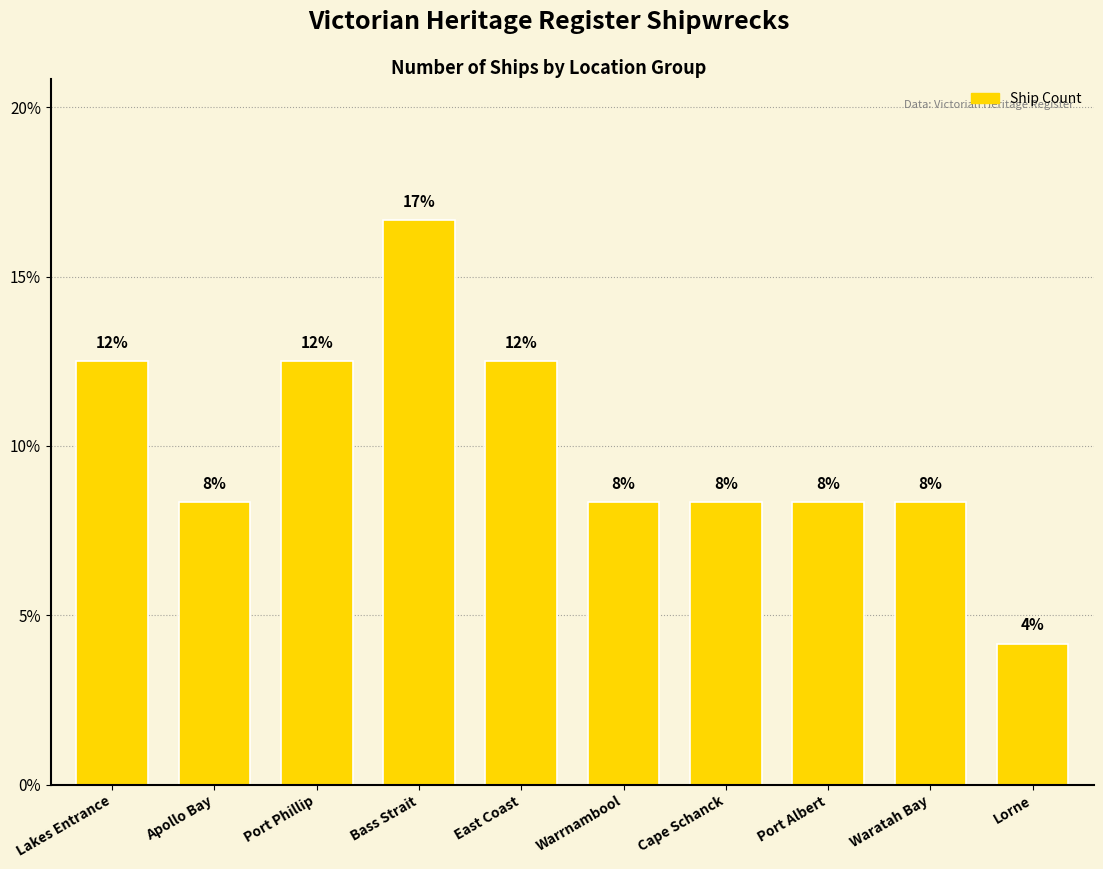

List the labels in order of value, largest first.

Bass Strait, Lakes Entrance, Port Phillip, East Coast, Apollo Bay, Warrnambool, Cape Schanck, Port Albert, Waratah Bay, Lorne